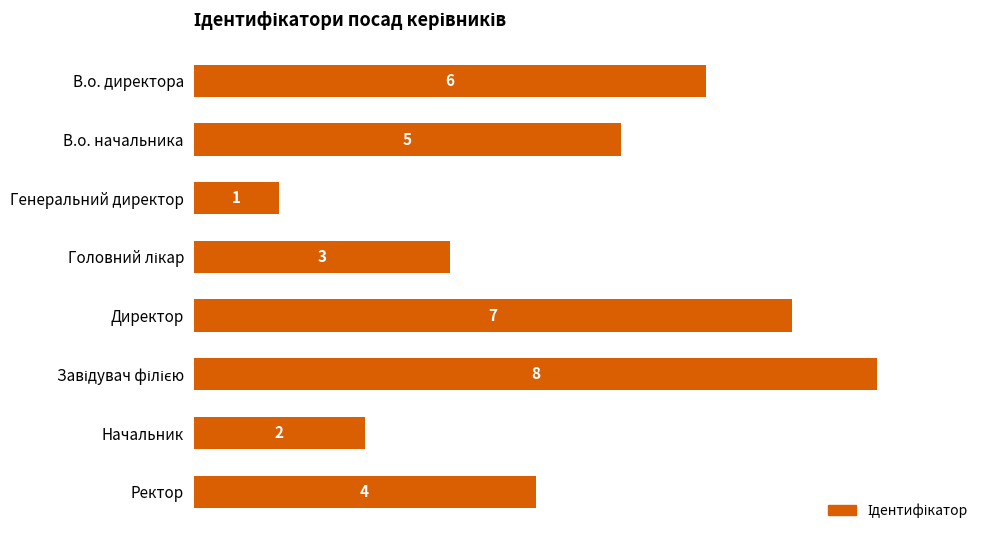

What is the label of the 4th bar from the bottom?

Директор